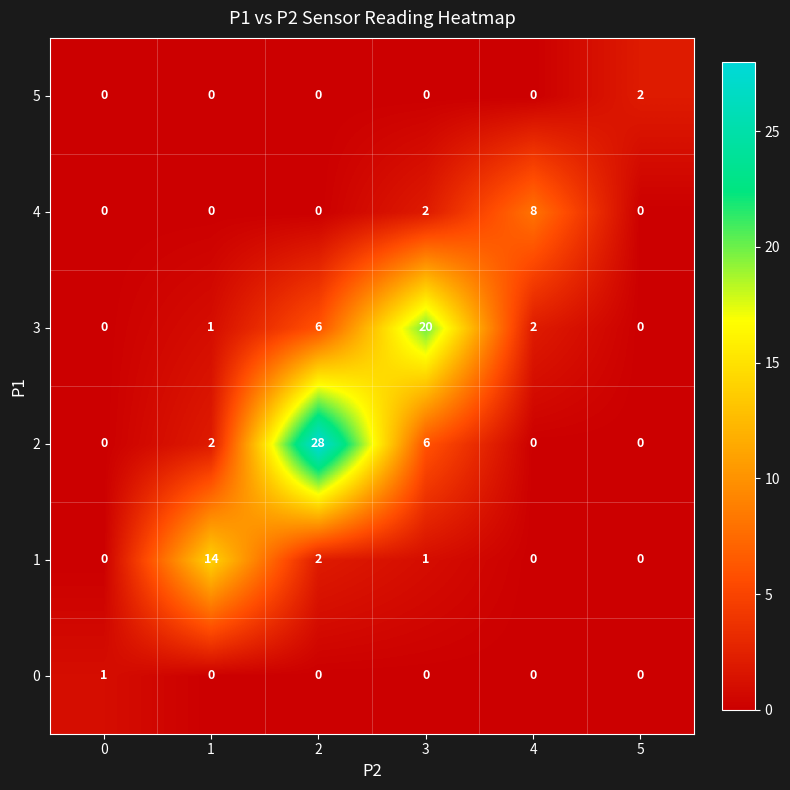

What is the maximum value shown in the chart?

28